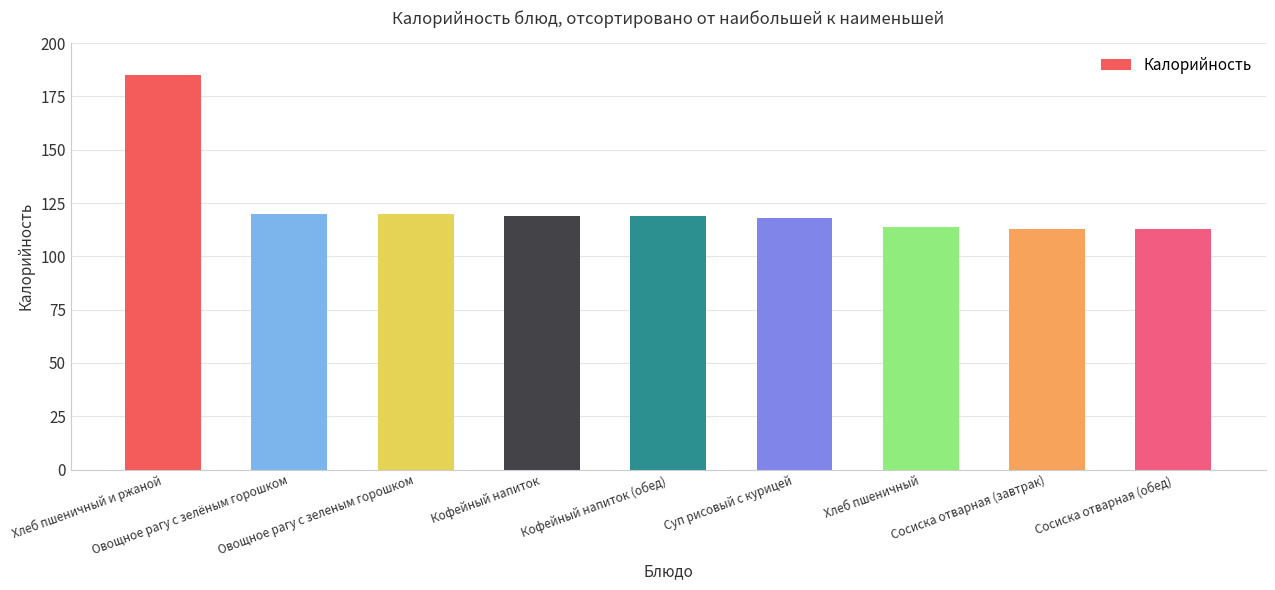

What position from the right is Сосиска отварная (обед)?

1